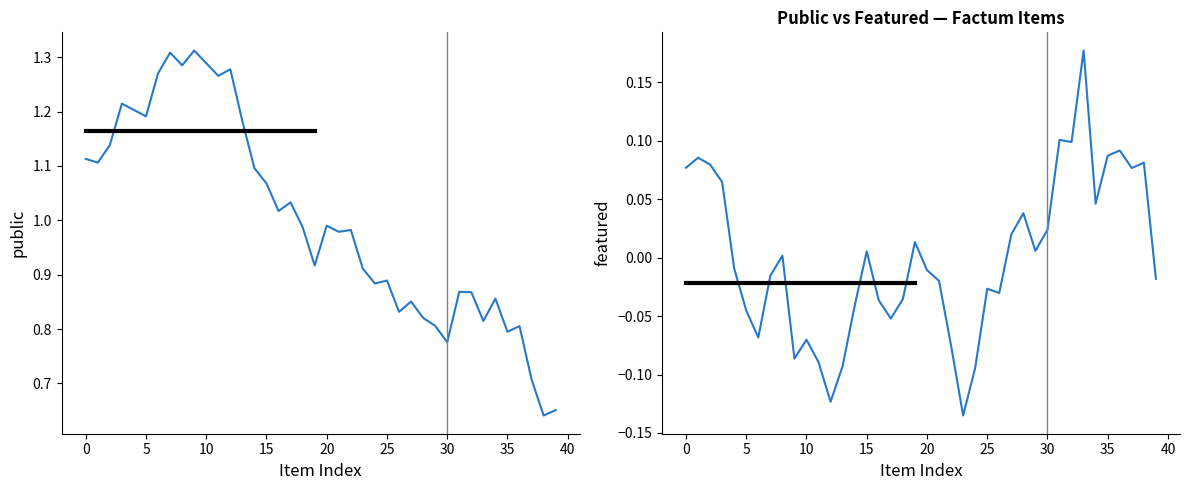

At how many categories does at least one series exceed 0?

40